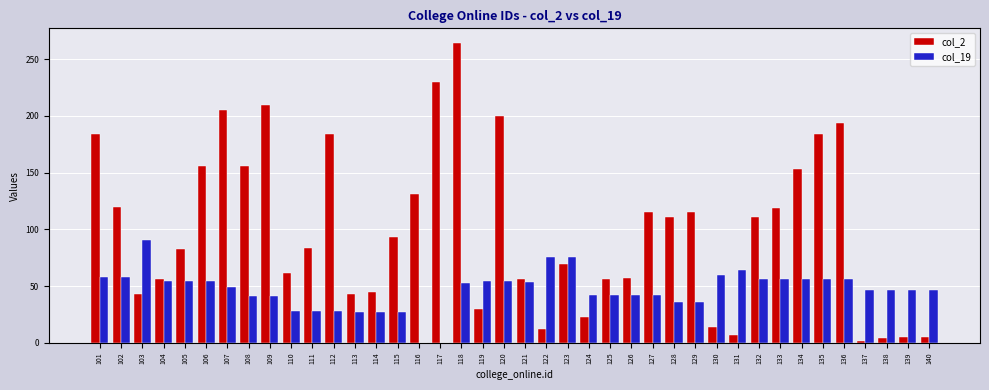

What is the greatest value displayed?

264